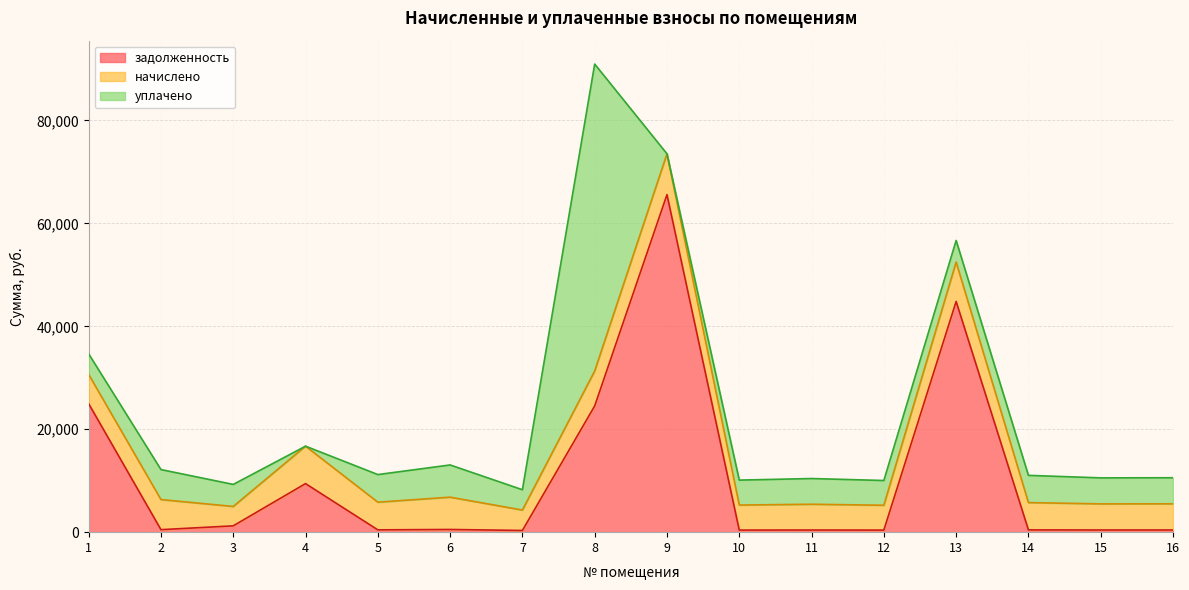

The уплачено series shows 1991.2 at 3. True or false?

False